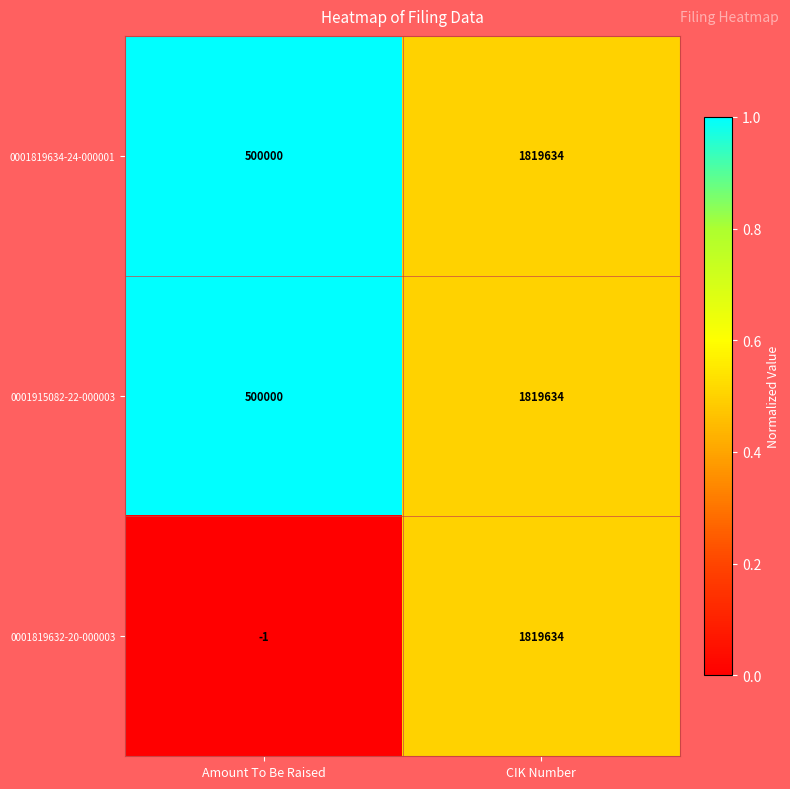

The 0001819632-20-000003 series shows 1819634 at CIK Number. True or false?

True